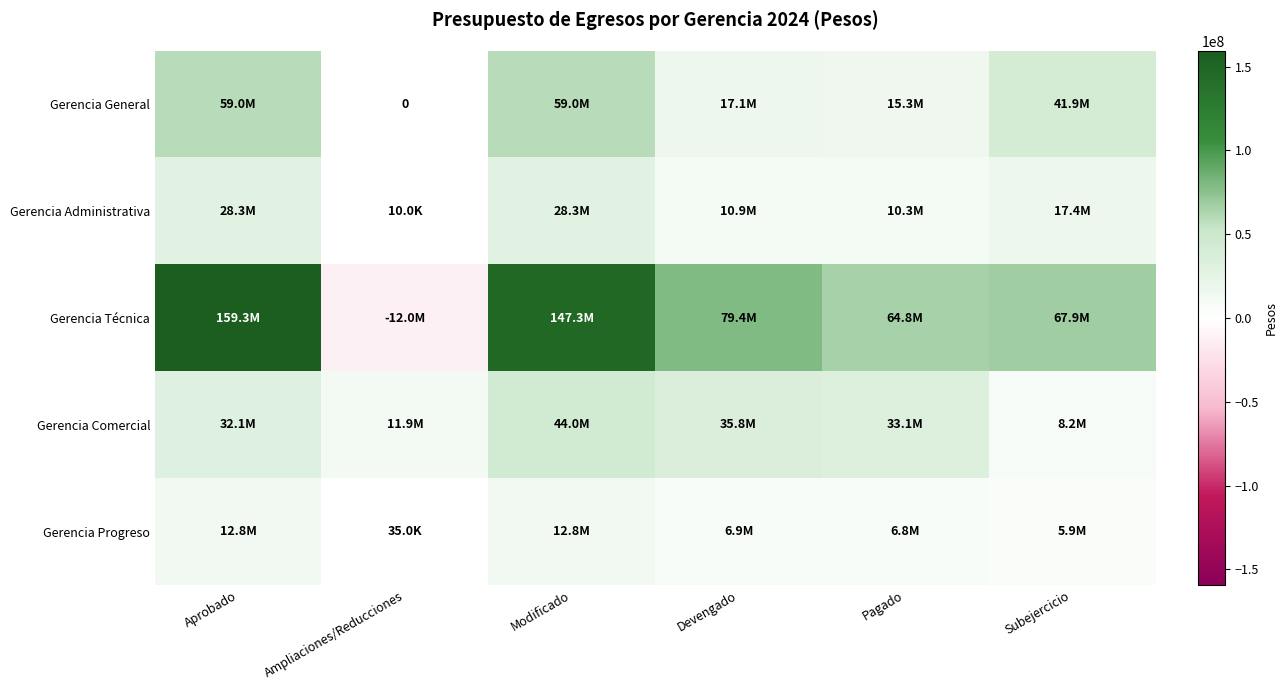

The Gerencia Comercial series shows 8204433 at Subejercicio. True or false?

True